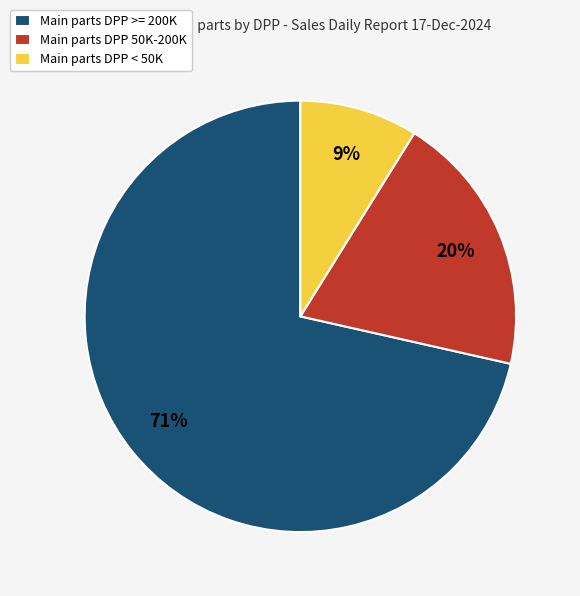

Do Main parts DPP >= 200K and Main parts DPP < 50K together represent more than half of the pie?

Yes